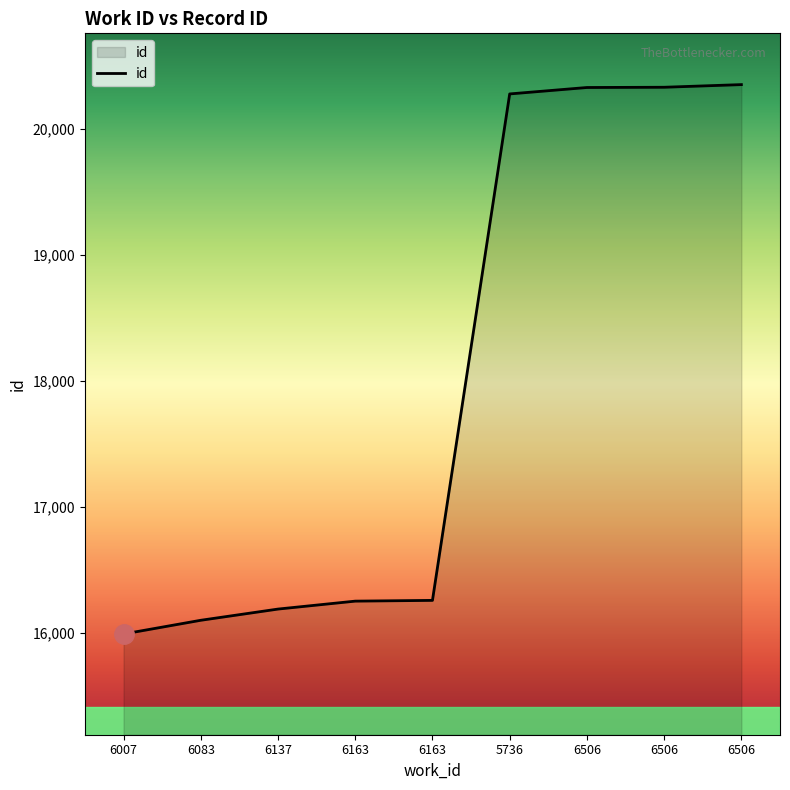

Where is the data nearest to the value 18173?

6163